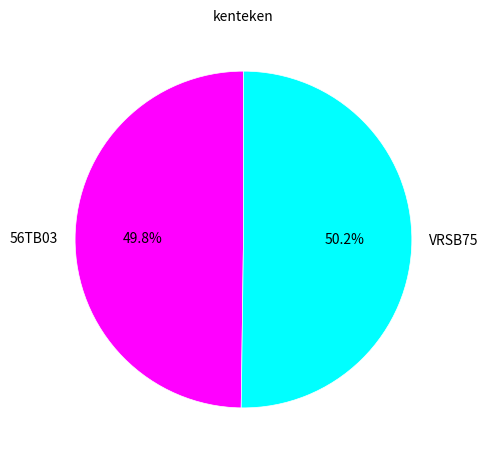

Is there a majority slice in this chart?

Yes